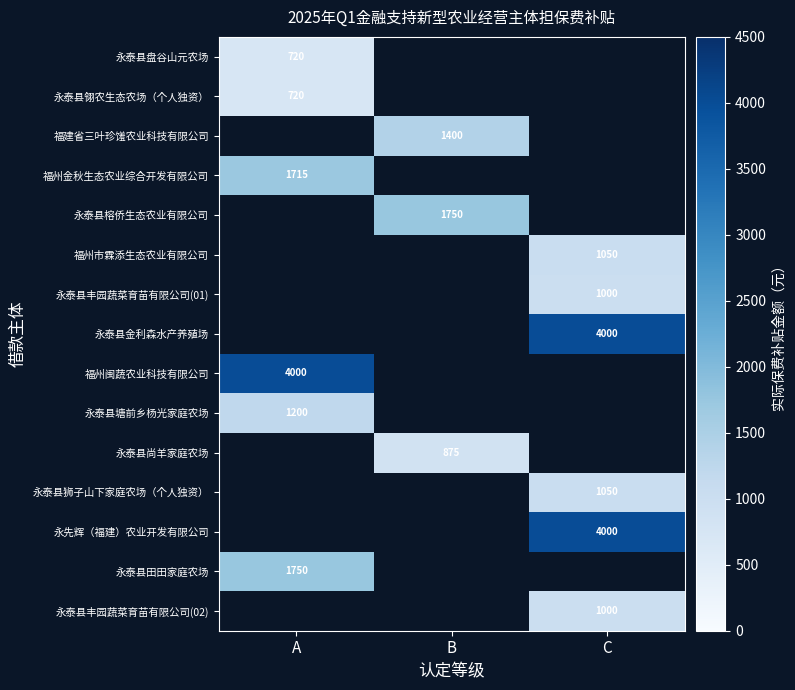

Which has a higher value, A or C?

C